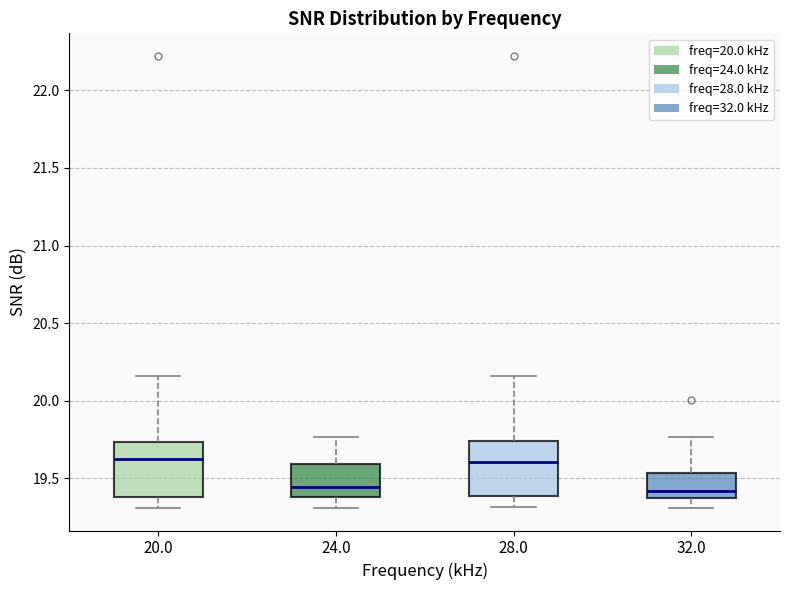

Where is the lower edge of the box at x = 20.0 on the y-axis? The values are not printed on the chart, so give them approximately, as read against the axis.

19.40